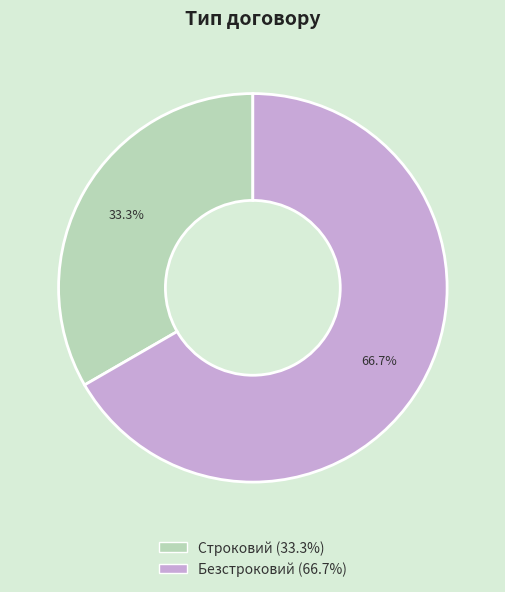

Which category has the smallest portion of the pie?

Строковий